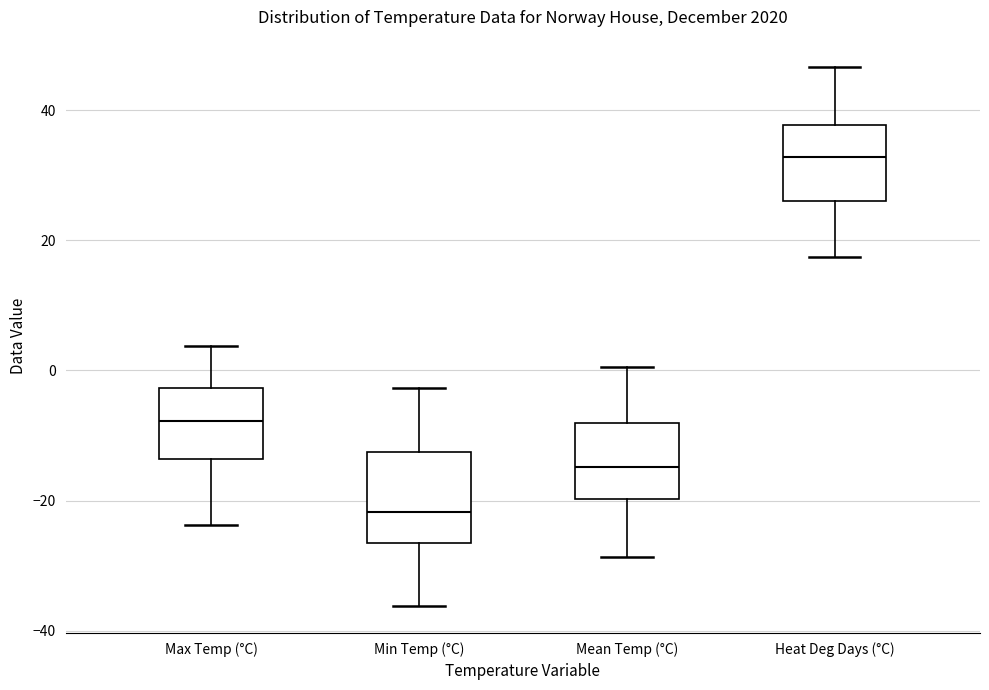

Which box has the highest median line?

Heat Deg Days (°C)